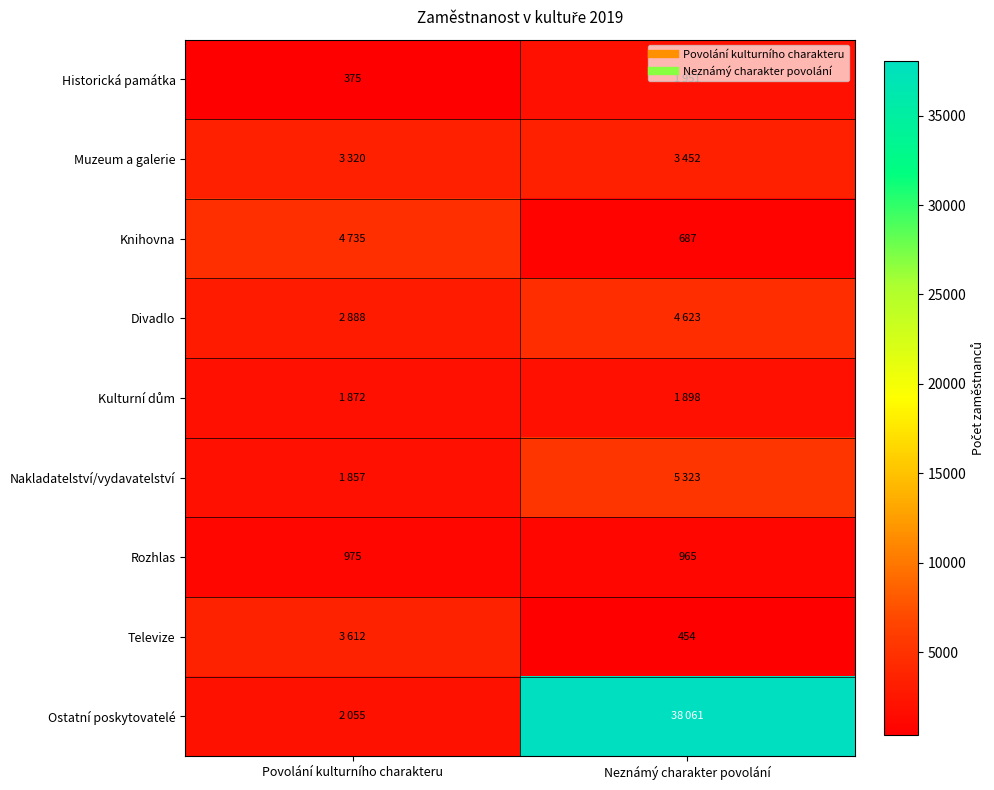

List the series in order of their peak value, highest first.

Ostatní poskytovatelé, Nakladatelství/vydavatelství, Knihovna, Divadlo, Televize, Muzeum a galerie, Historická památka, Kulturní dům, Rozhlas